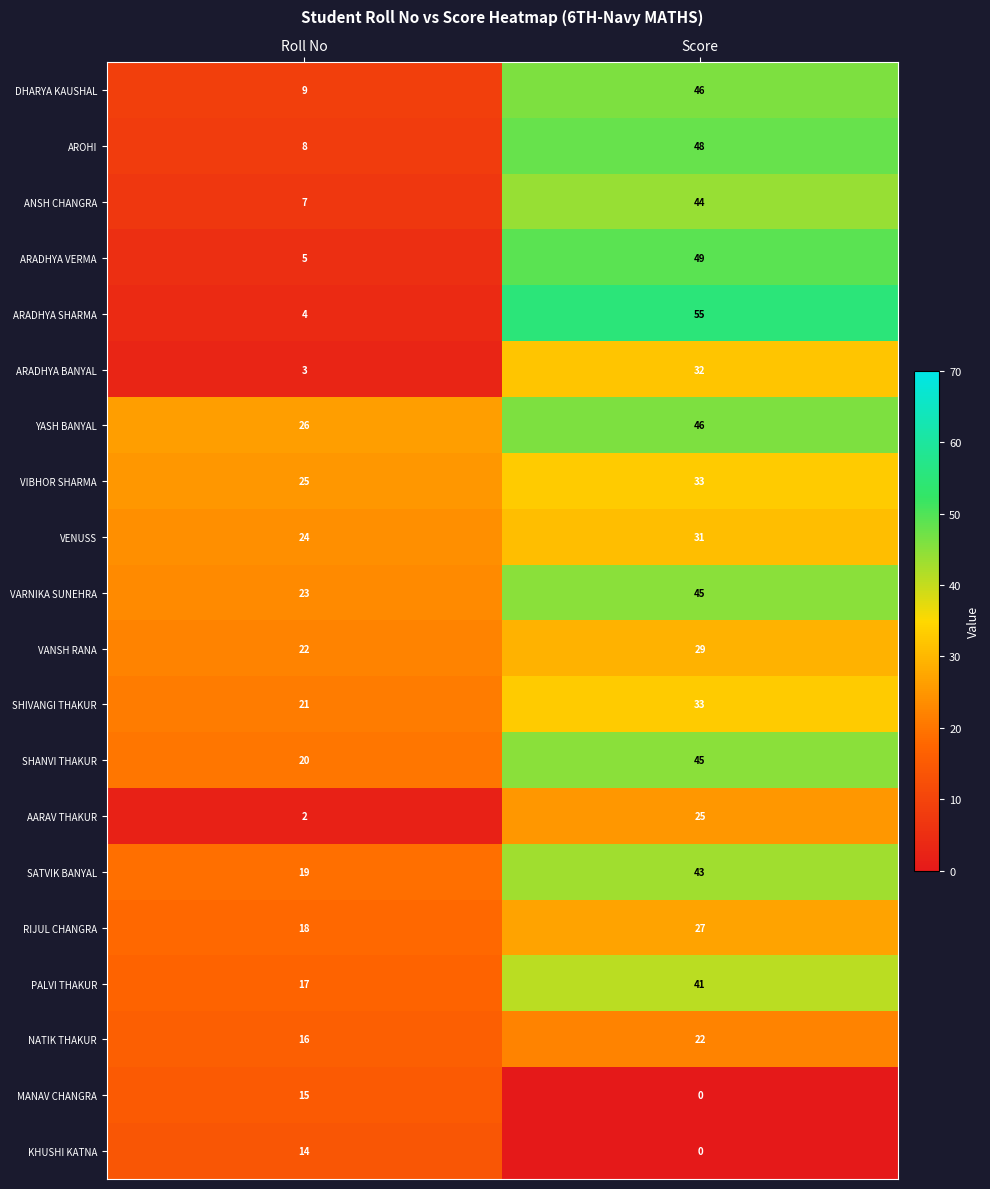

What is the minimum value for NATIK THAKUR?

16